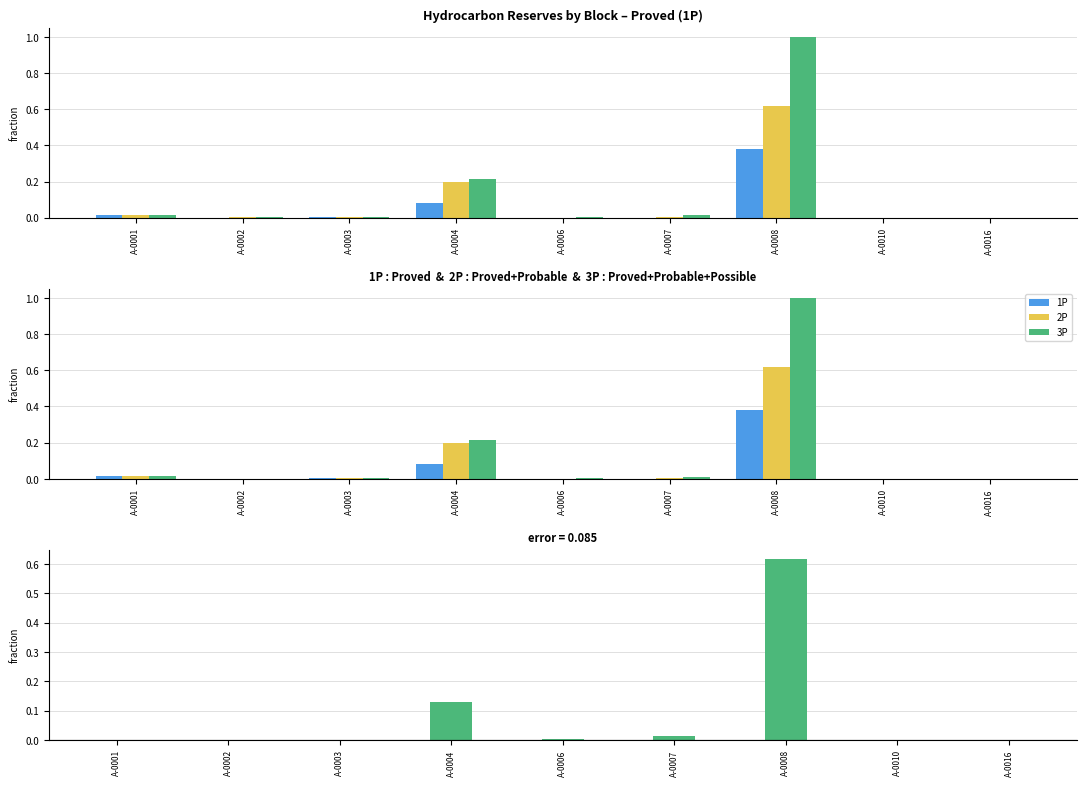

At how many categories does at least one series exceed 0?

9